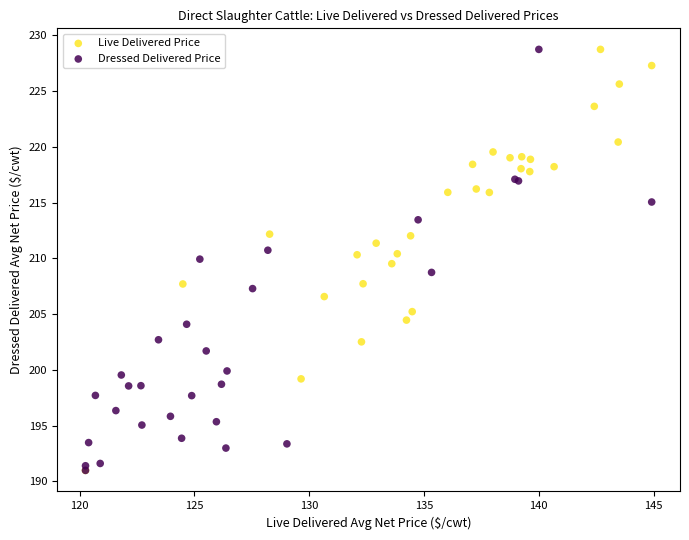

What are all the series names shown in the legend?

Live Delivered Price, Dressed Delivered Price